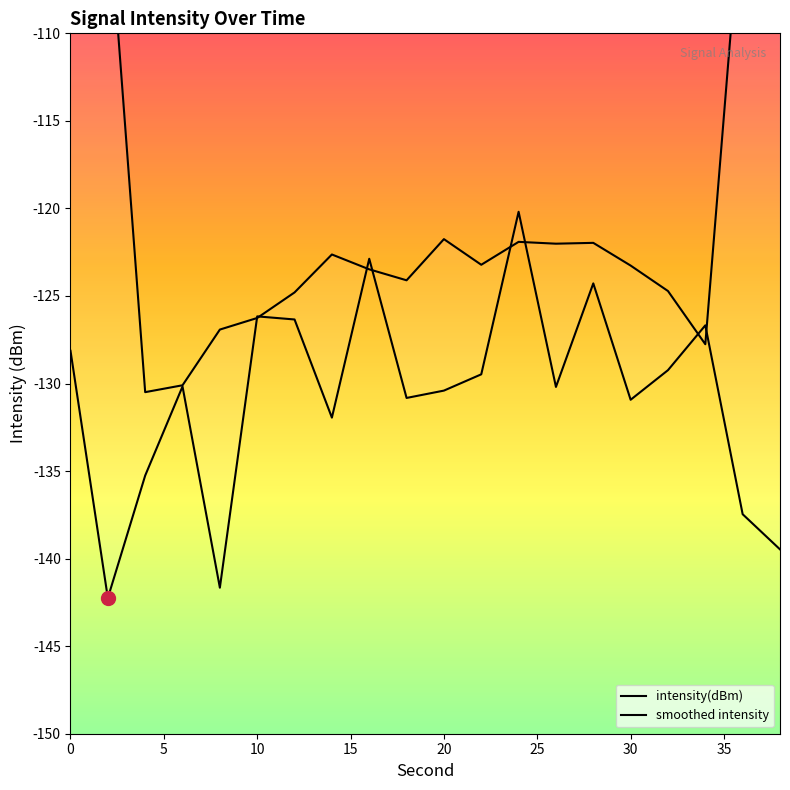

What is the maximum value shown in the chart?

-75.7